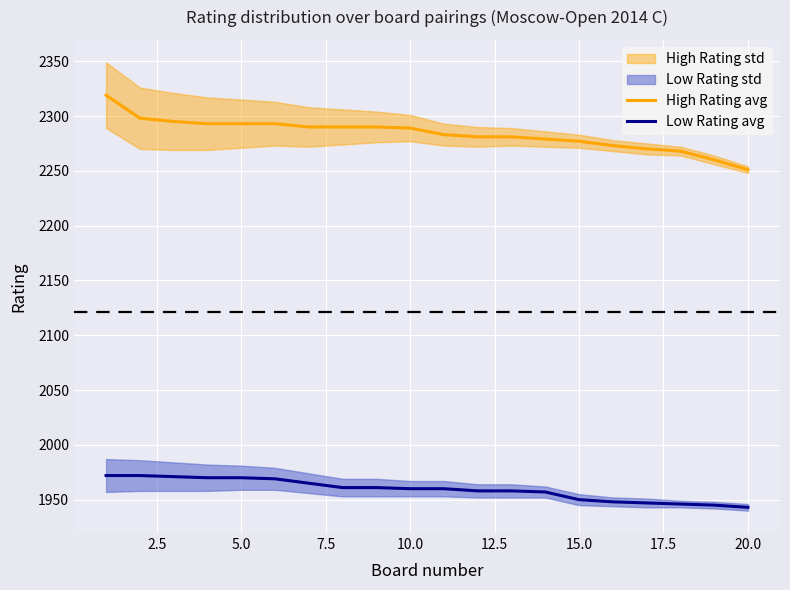

What is the lowest value of the Low Rating avg series?

1943